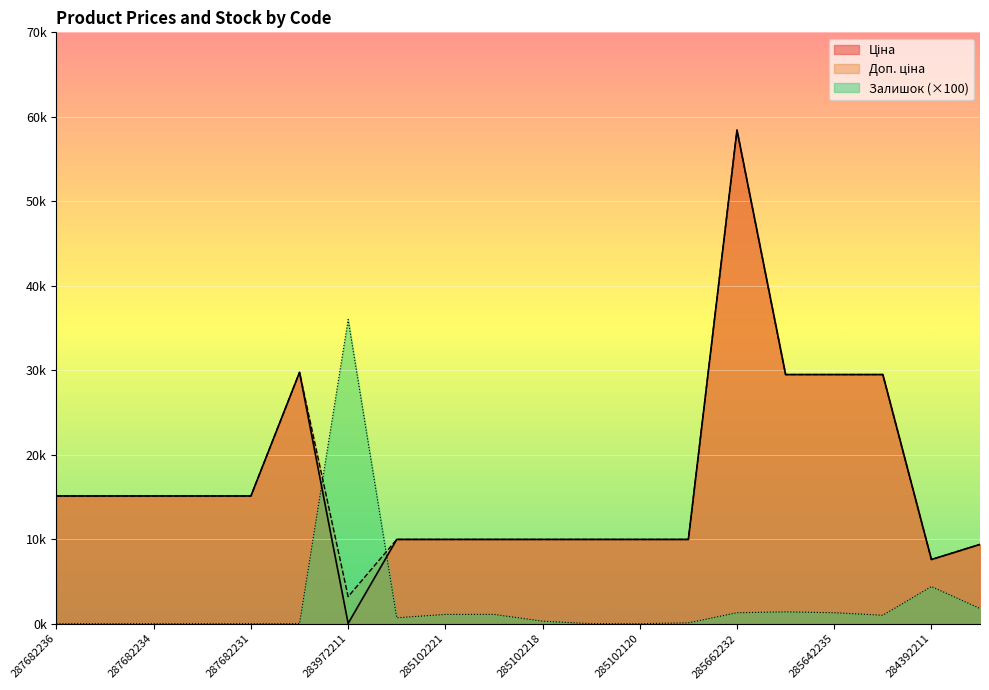

What is the label of the 13th point from the left?

285102120